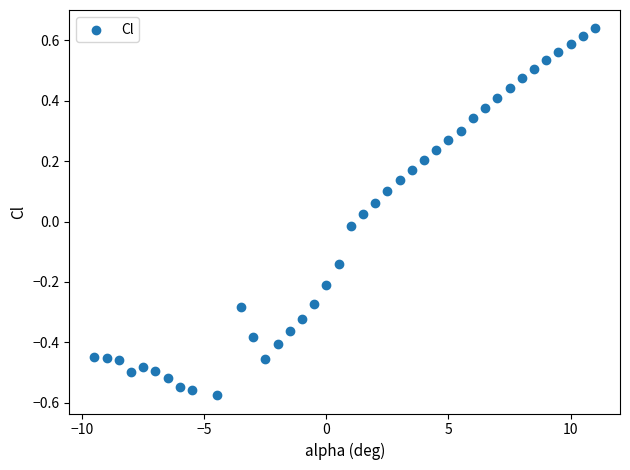

What is the range of X values (max minus min)?

20.5